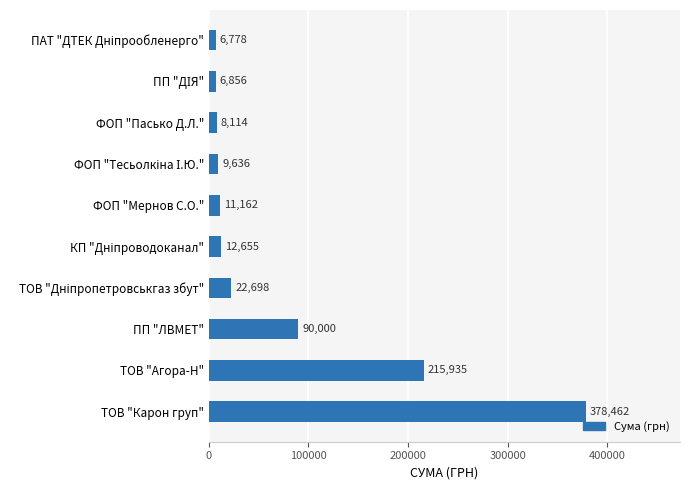

The chart shows a value of 11162.1 at ФОП "Мернов С.О.". True or false?

True